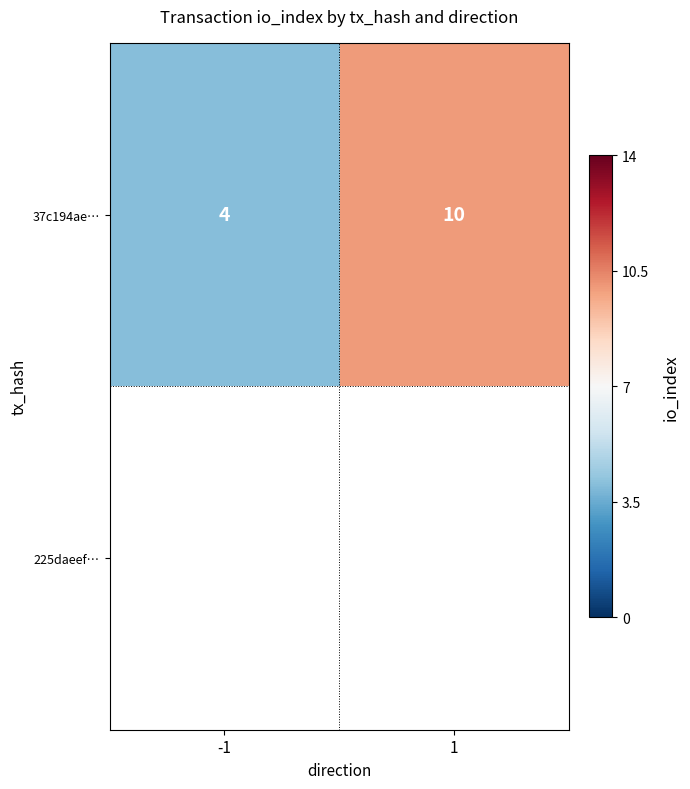

Rank the categories by value from lowest to highest.

-1, 1